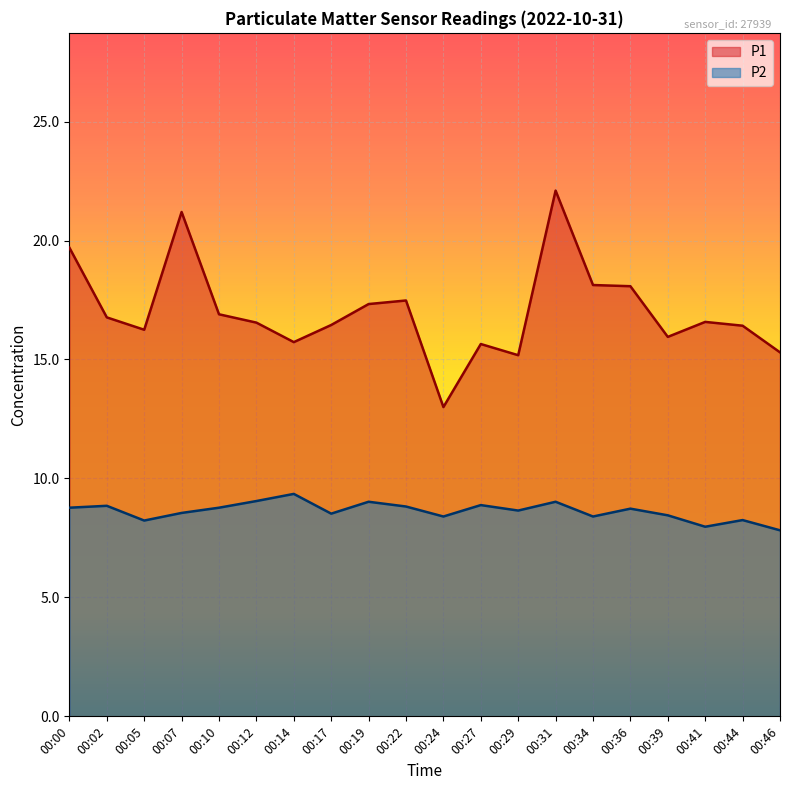

At how many categories does at least one series exceed 11?

20